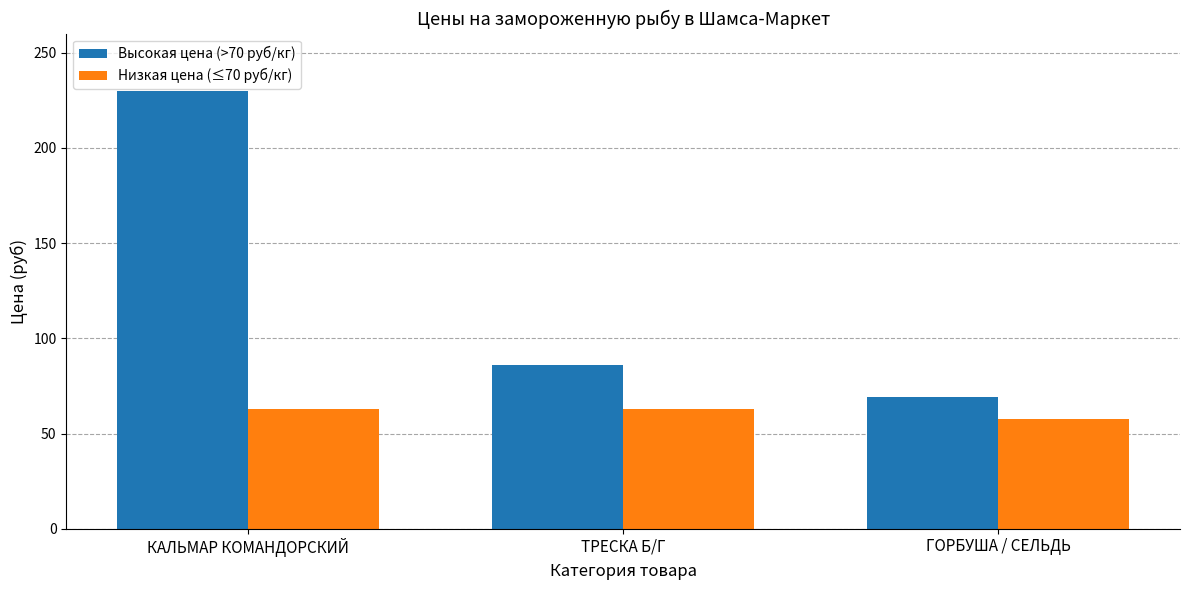

At which category is the sum across all series the highest?

КАЛЬМАР КОМАНДОРСКИЙ